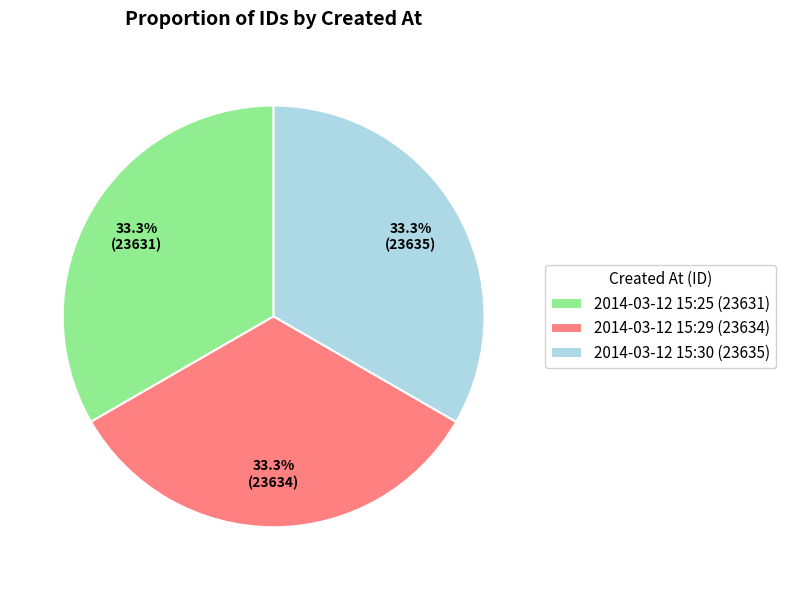

To the nearest percent, what is the average slice percentage?

33%